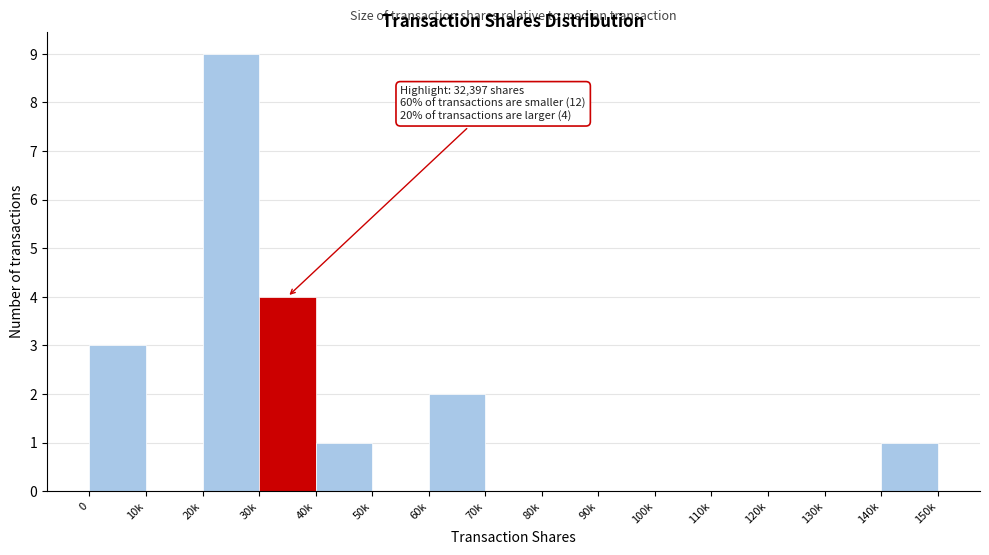

Reading left to right, transcribe all the data shown in this chart.

0=3	10k=0	20k=9	30k=4	40k=1	50k=0	60k=2	70k=0	80k=0	90k=0	100k=0	110k=0	120k=0	130k=0	140k=1